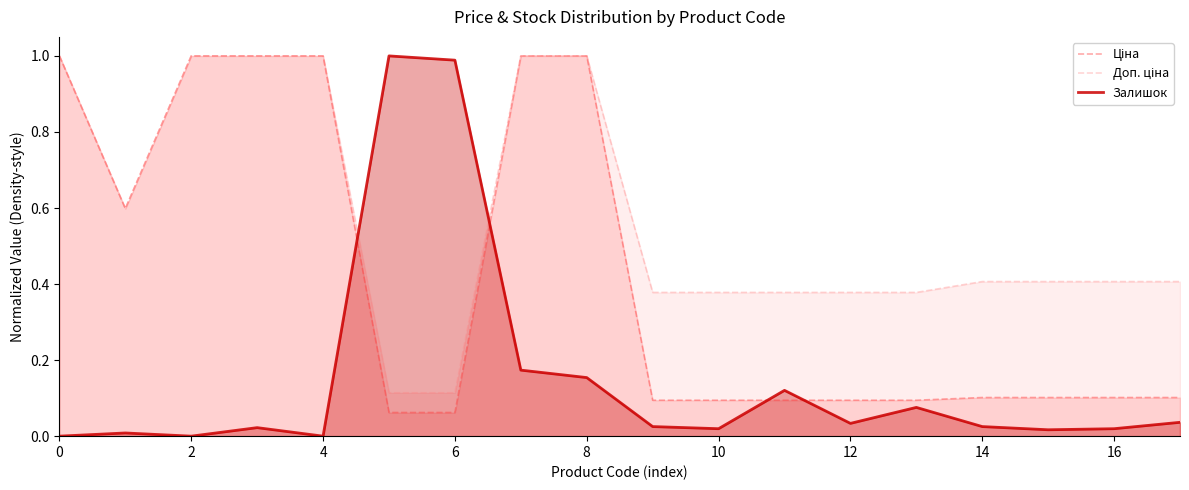

True or false: Ціна and Залишок intersect in this chart.

True